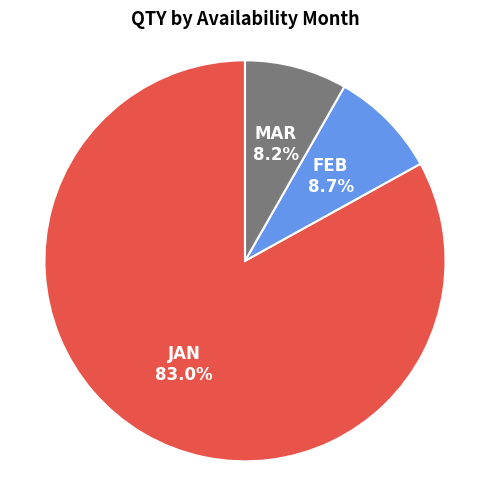

Is there any slice that represents more than half of the pie?

Yes